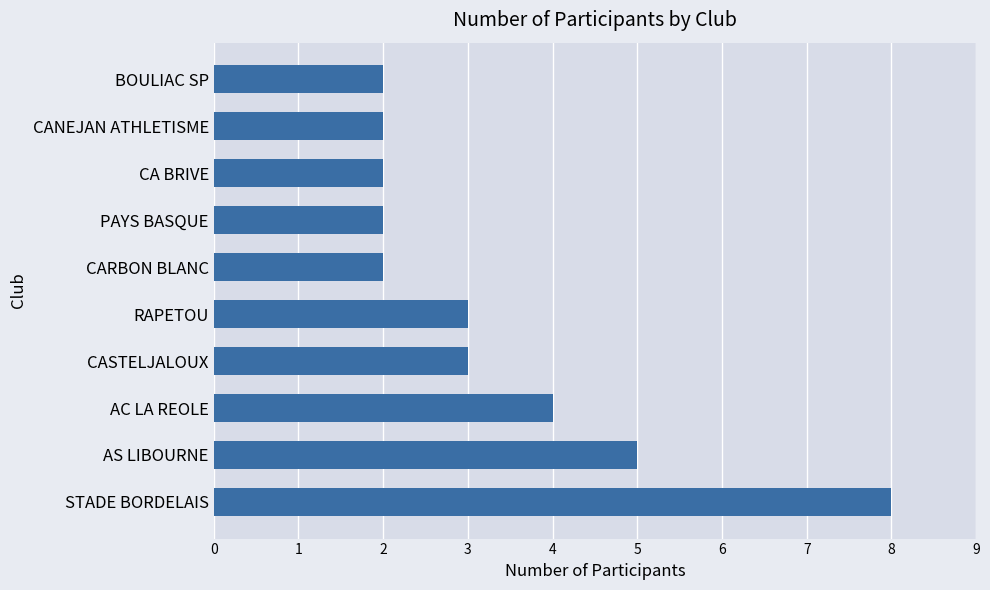

Approximately how many times larger is the value at RAPETOU compared to CA BRIVE?

1.5